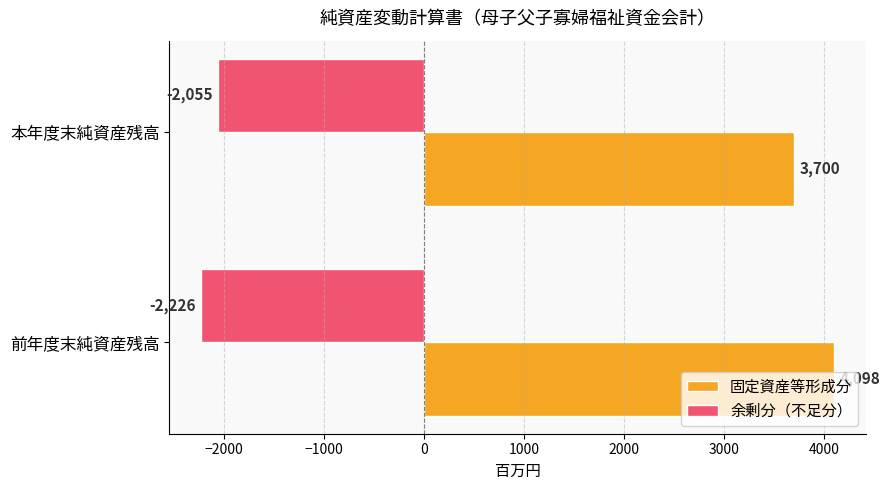

Which series has the largest range (max minus min)?

固定資産等形成分